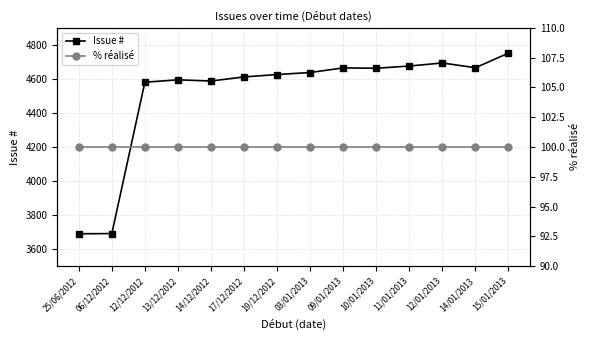

Reading left to right, extract all data points from this chart.

Issue #: 25/06/2012=3690	06/12/2012=3691	12/12/2012=4580	13/12/2012=4594	14/12/2012=4587	17/12/2012=4611	19/12/2012=4625	03/01/2013=4637	09/01/2013=4664	10/01/2013=4662	11/01/2013=4675	12/01/2013=4693	14/01/2013=4665	15/01/2013=4751
% réalisé: 25/06/2012=100	06/12/2012=100	12/12/2012=100	13/12/2012=100	14/12/2012=100	17/12/2012=100	19/12/2012=100	03/01/2013=100	09/01/2013=100	10/01/2013=100	11/01/2013=100	12/01/2013=100	14/01/2013=100	15/01/2013=100